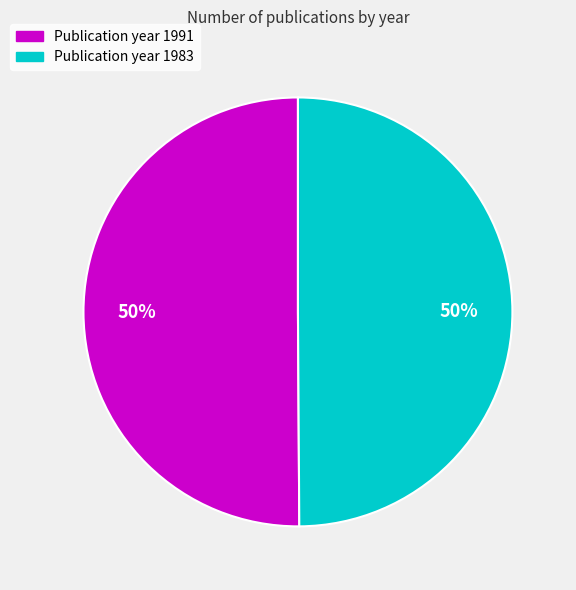

What is the ratio of the value at Publication year 1991 to the value at Publication year 1983?

1.0